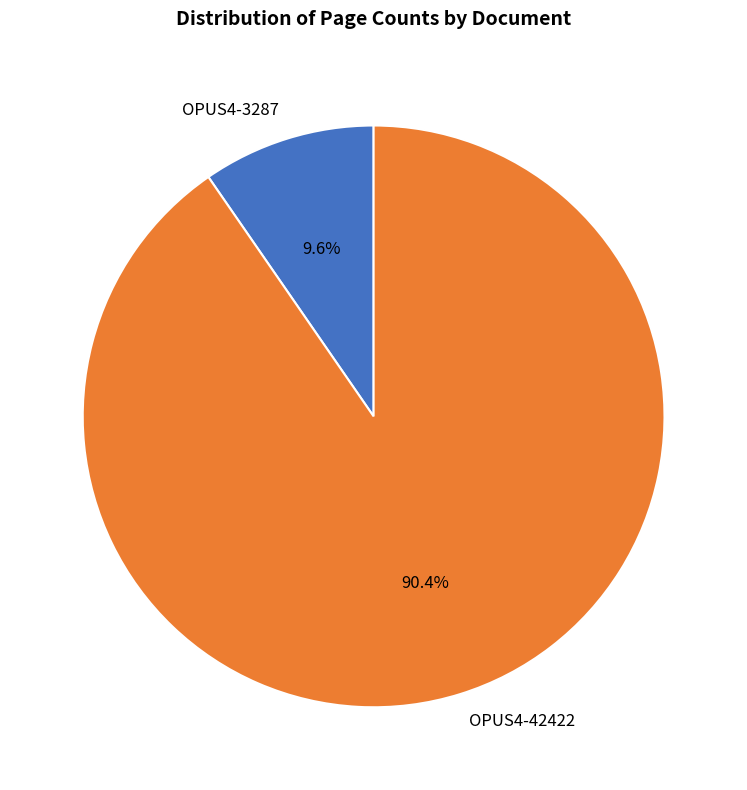

To the nearest percent, what is the difference between the OPUS4-42422 and OPUS4-3287 slice percentages?

81%